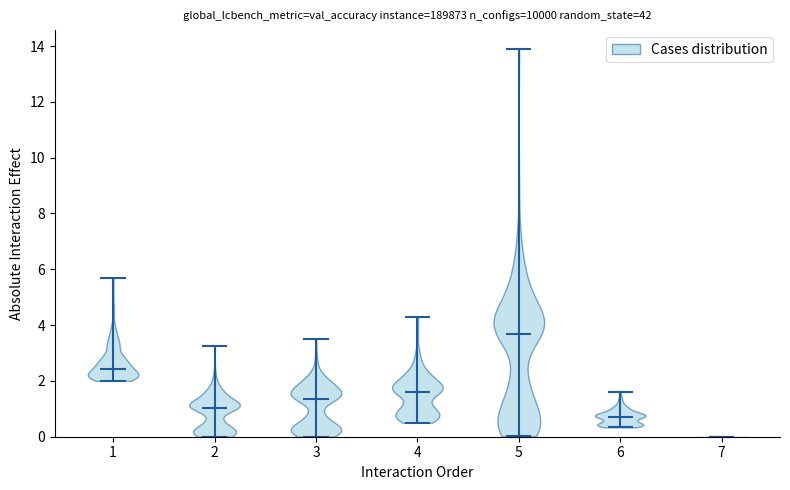

Reading left to right, read every violin against the y-axis: where its median line is, and the lowest and highest points it reaches. The values are not printed on the chart, so give them approximately, as read against the axis.

1: median line 2.4, lowest point 2.0, highest point 5.8
2: median line 1.0, lowest point 0.0, highest point 3.2
3: median line 1.4, lowest point 0.0, highest point 3.6
4: median line 1.6, lowest point 0.6, highest point 4.4
5: median line 3.6, lowest point 0.0, highest point 13.8
6: median line 0.6, lowest point 0.4, highest point 1.6
7: median line 0.0, lowest point 0.0, highest point 0.0